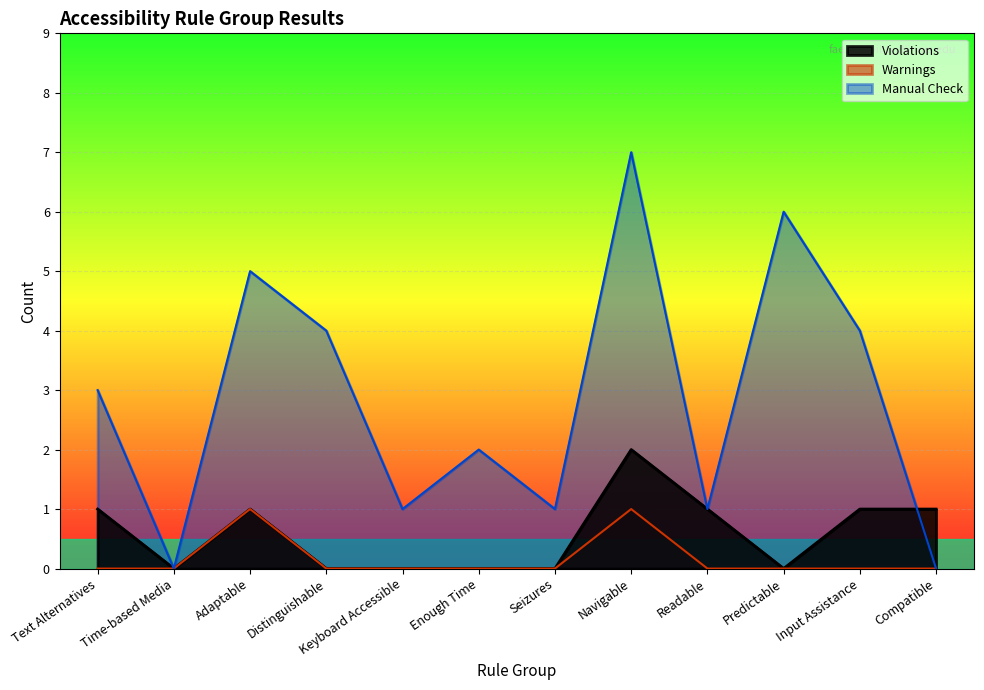

Count the Warnings values in the range 0 to 1.

12